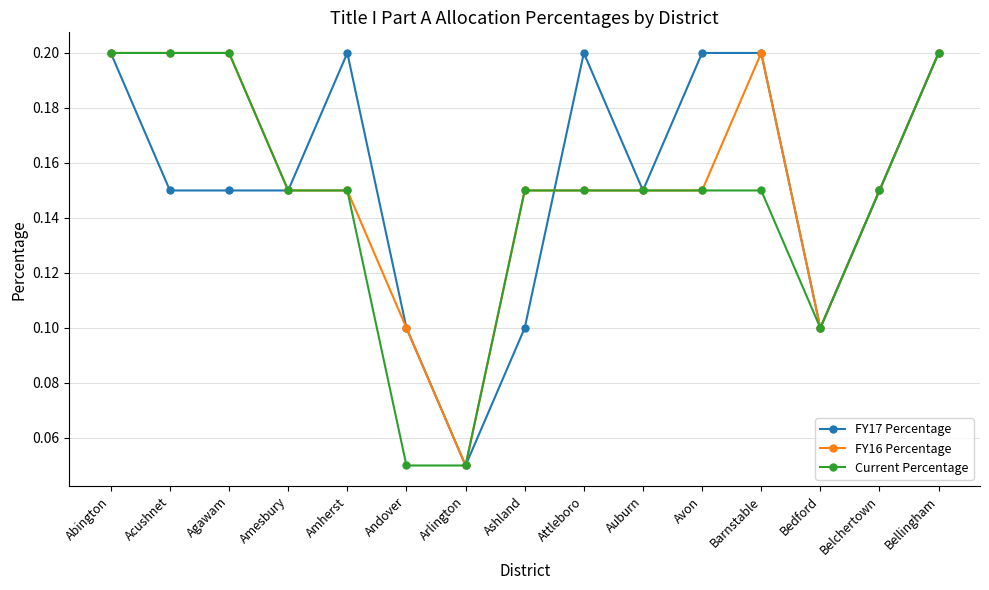

The value of FY16 Percentage at Arlington is 0.1. True or false?

True